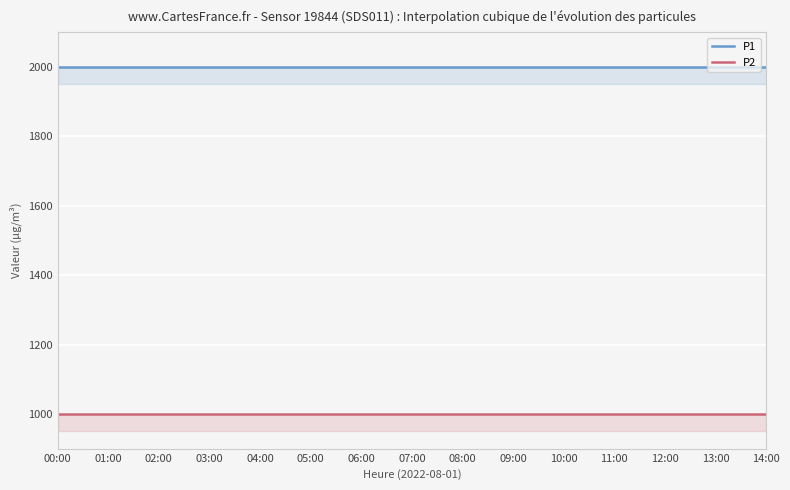

True or false: P2 and P1 cross at least once.

False